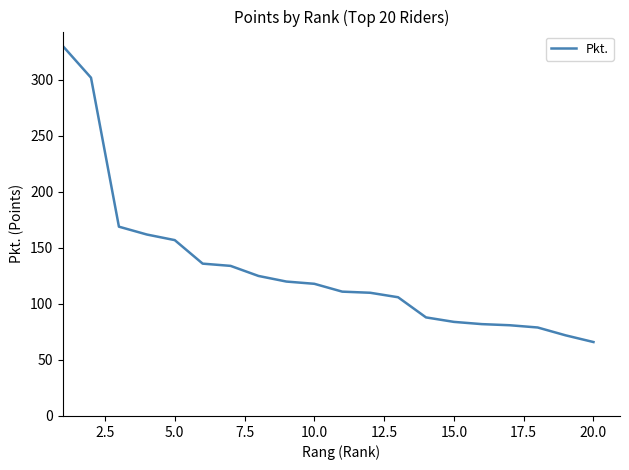

What is the smallest value displayed?

66